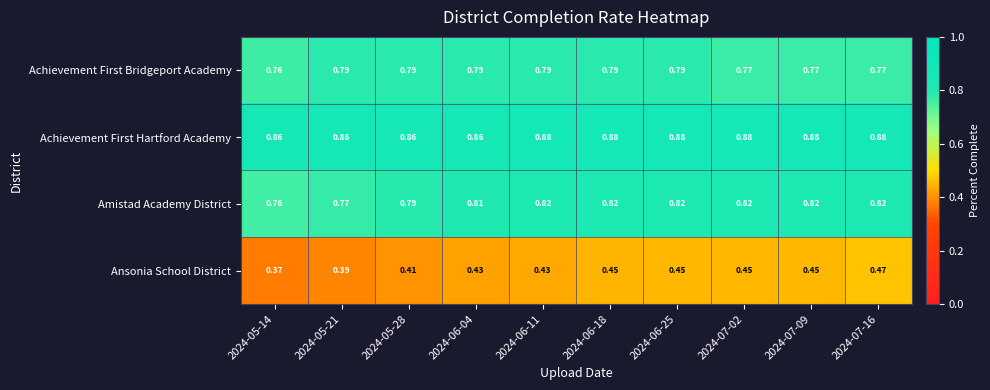

List the series in order of their peak value, highest first.

Achievement First Hartford Academy, Amistad Academy District, Achievement First Bridgeport Academy, Ansonia School District